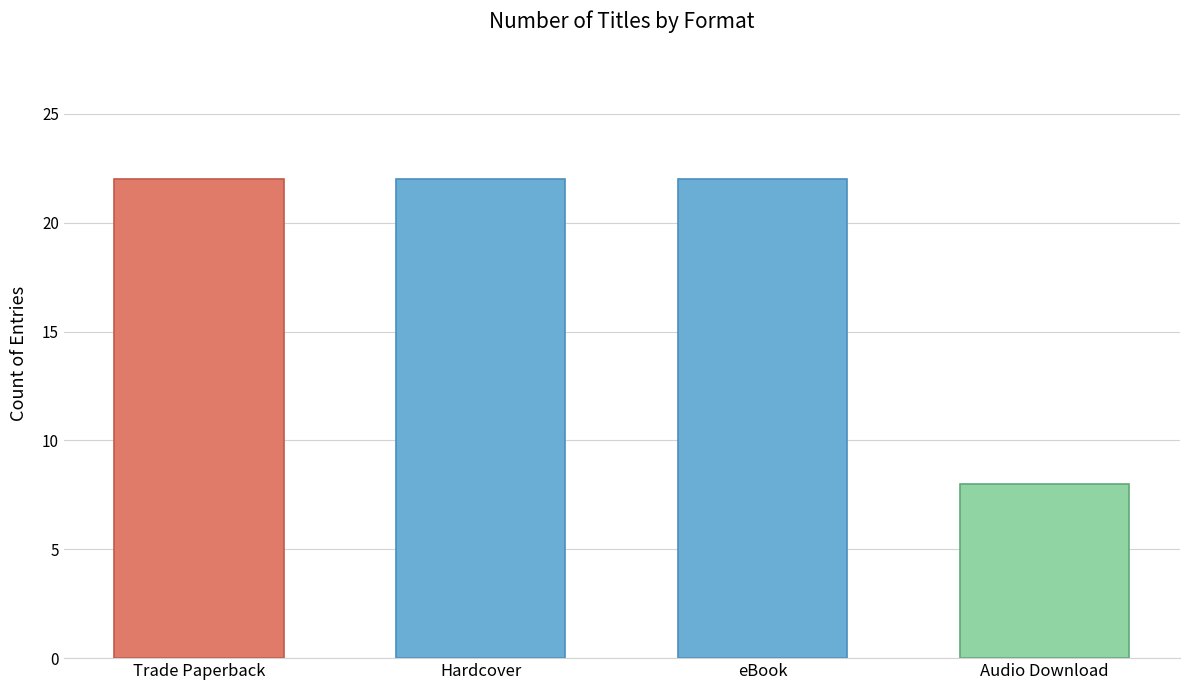

What is the maximum value shown in the chart?

22